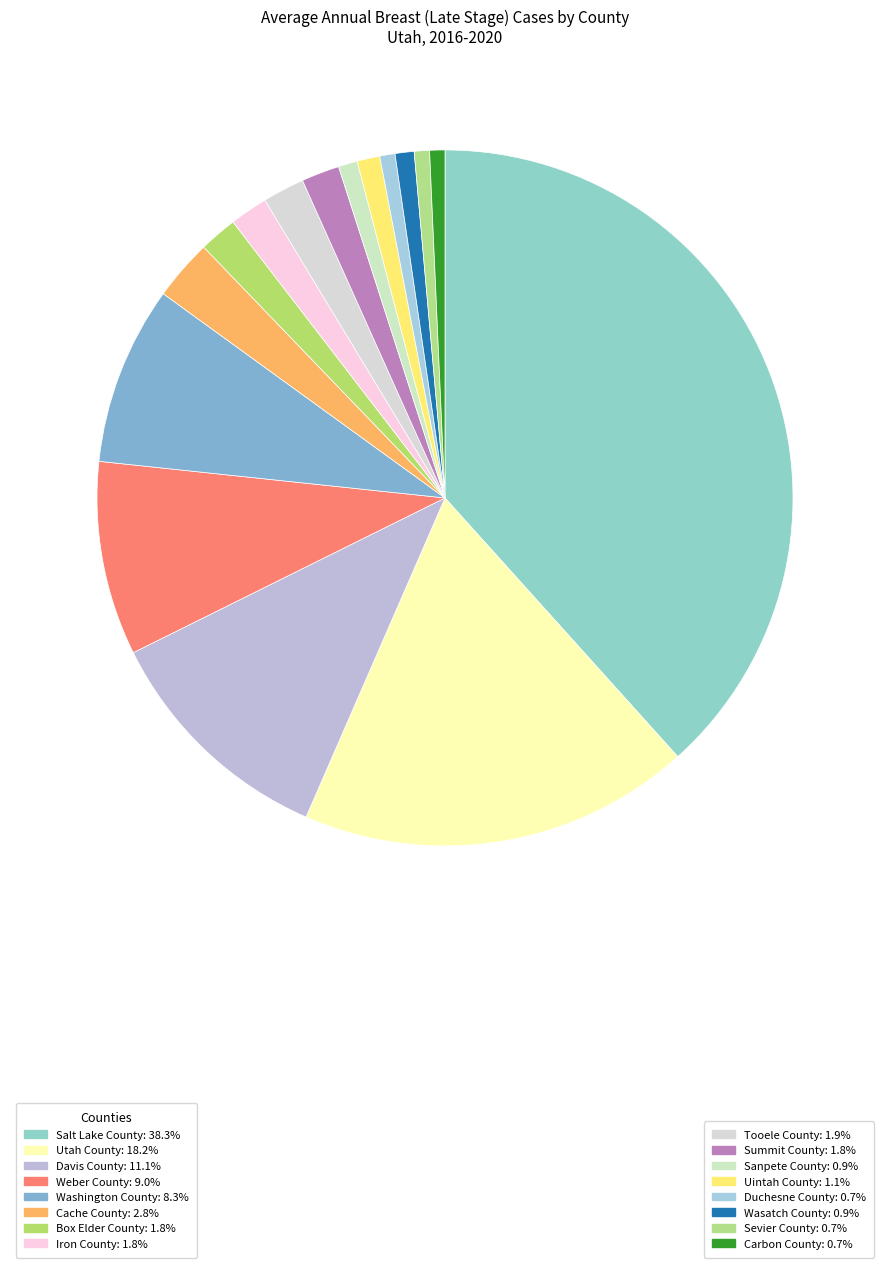

How many slices are in this pie chart?

16